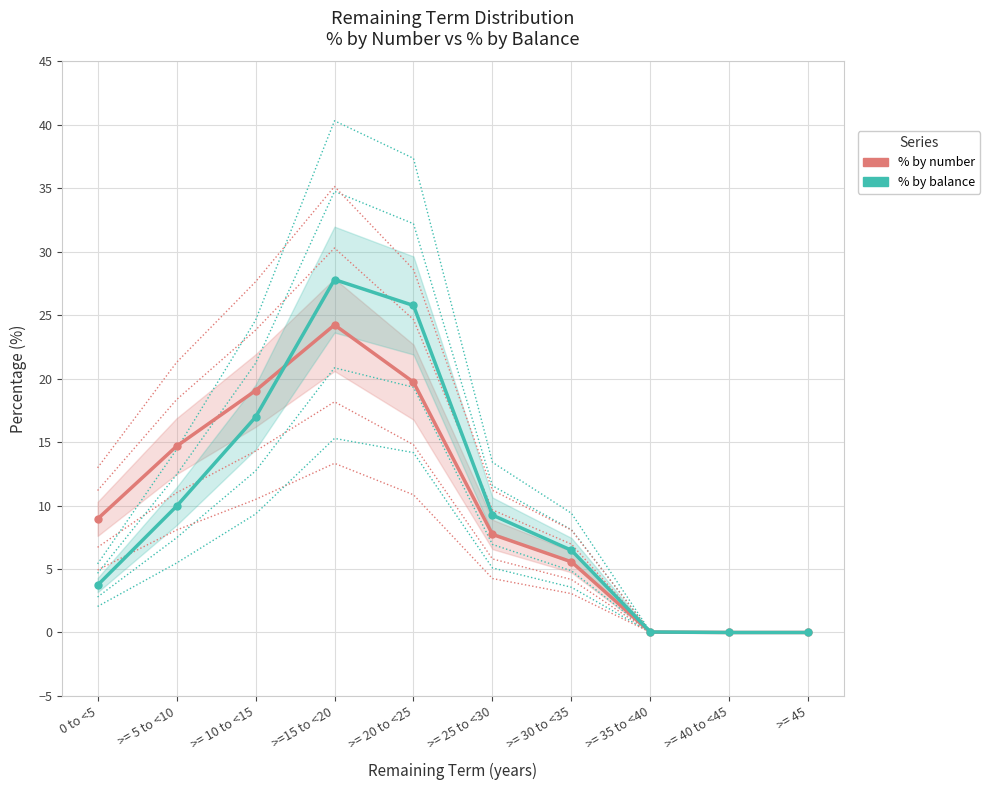

At which category does % by number reach its first local peak?

>=15 to <20